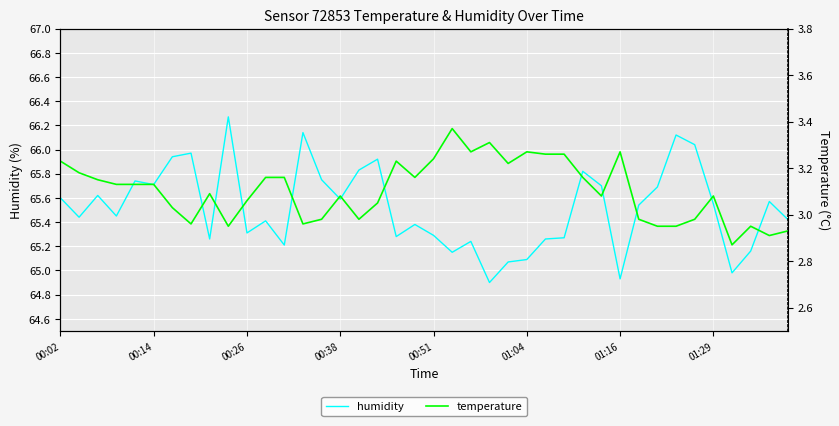

Which series has the largest total across all categories?

humidity